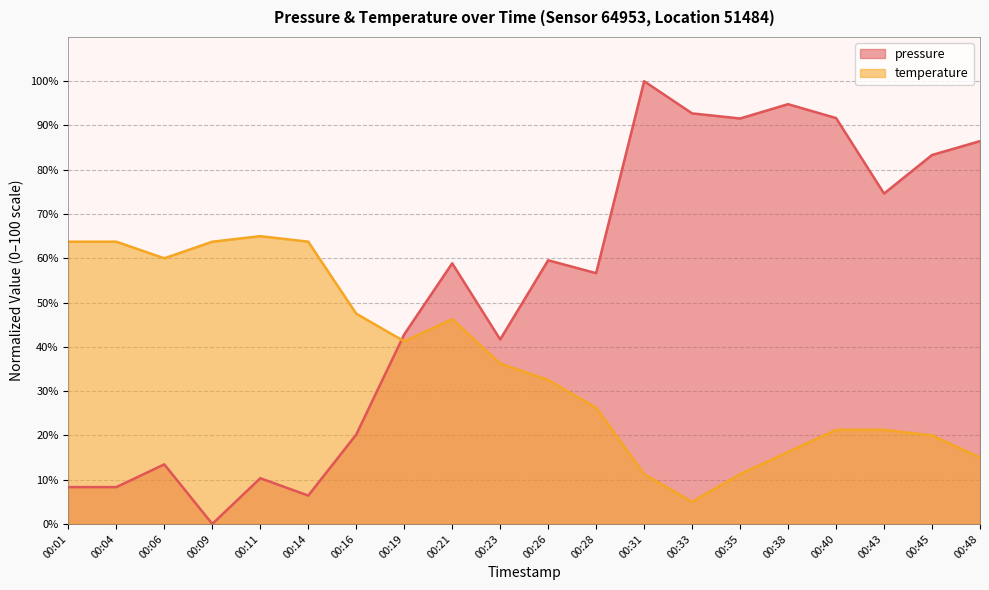

Reading left to right, list all the values displayed in this chart.

pressure: 00:01=8.3	00:04=8.3	00:06=13.5	00:09=0.0	00:11=10.3	00:14=6.4	00:16=20.2	00:19=42.8	00:21=58.9	00:23=41.7	00:26=59.6	00:28=56.6	00:31=100.0	00:33=92.7	00:35=91.6	00:38=94.8	00:40=91.7	00:43=74.6	00:45=83.3	00:48=86.5
temperature: 00:01=63.8	00:04=63.8	00:06=60.0	00:09=63.8	00:11=65.0	00:14=63.8	00:16=47.5	00:19=41.2	00:21=46.3	00:23=36.2	00:26=32.5	00:28=26.3	00:31=11.2	00:33=5.0	00:35=11.2	00:38=16.2	00:40=21.3	00:43=21.3	00:45=20.0	00:48=15.0